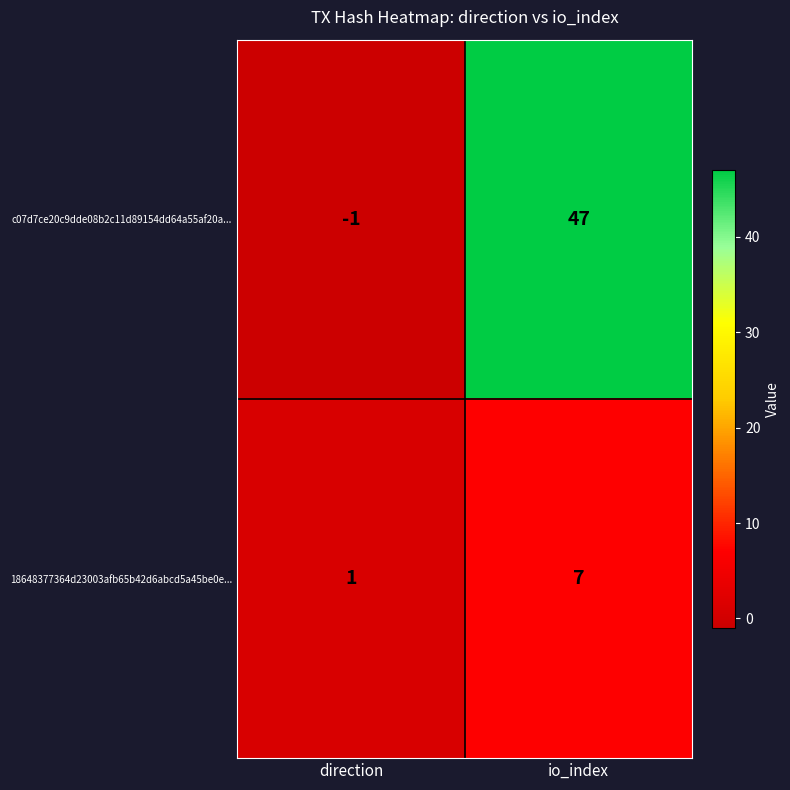

How many distinct data groups are displayed?

2